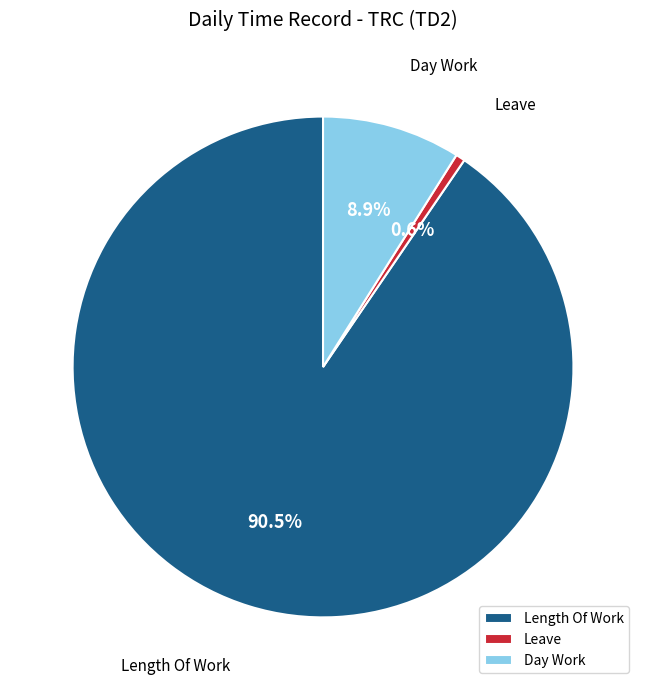

Rank the categories by value from lowest to highest.

Leave, Day Work, Length Of Work